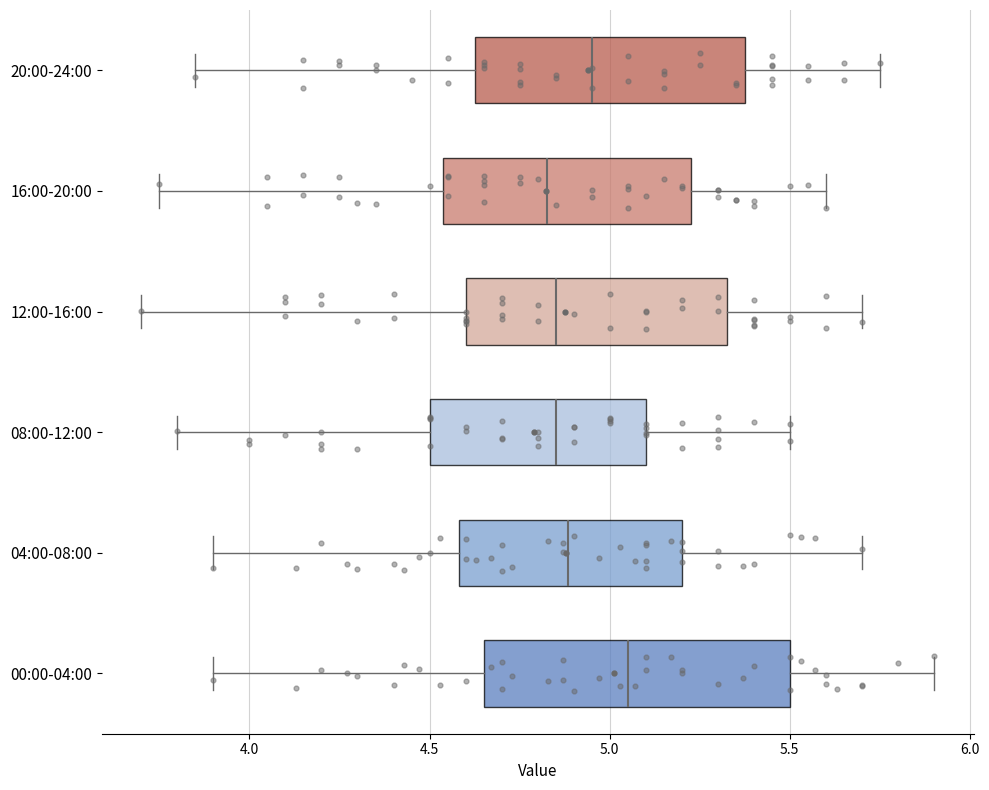

Where does the left whisker of the box for 04:00-08:00 end on the x-axis? The values are not printed on the chart, so give them approximately, as read against the axis.

3.90